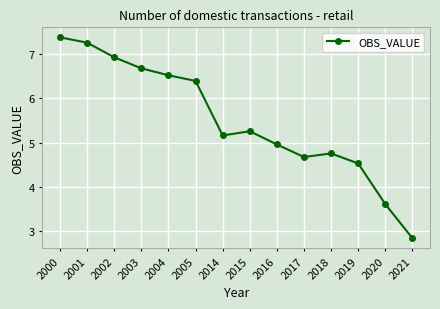

Where is the first local minimum?

2014